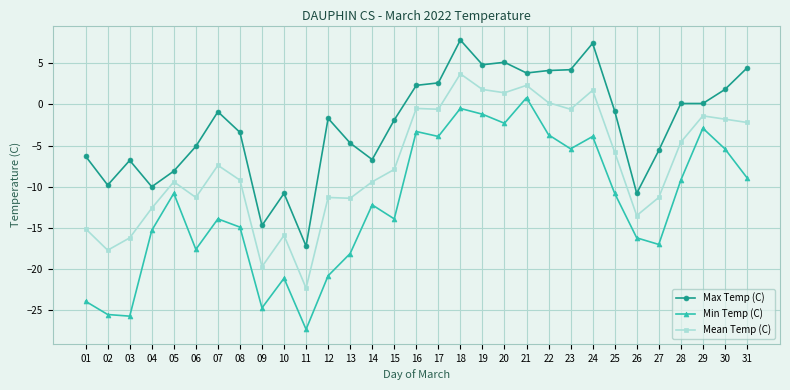

List the series in order of their peak value, lowest first.

Min Temp (C), Mean Temp (C), Max Temp (C)